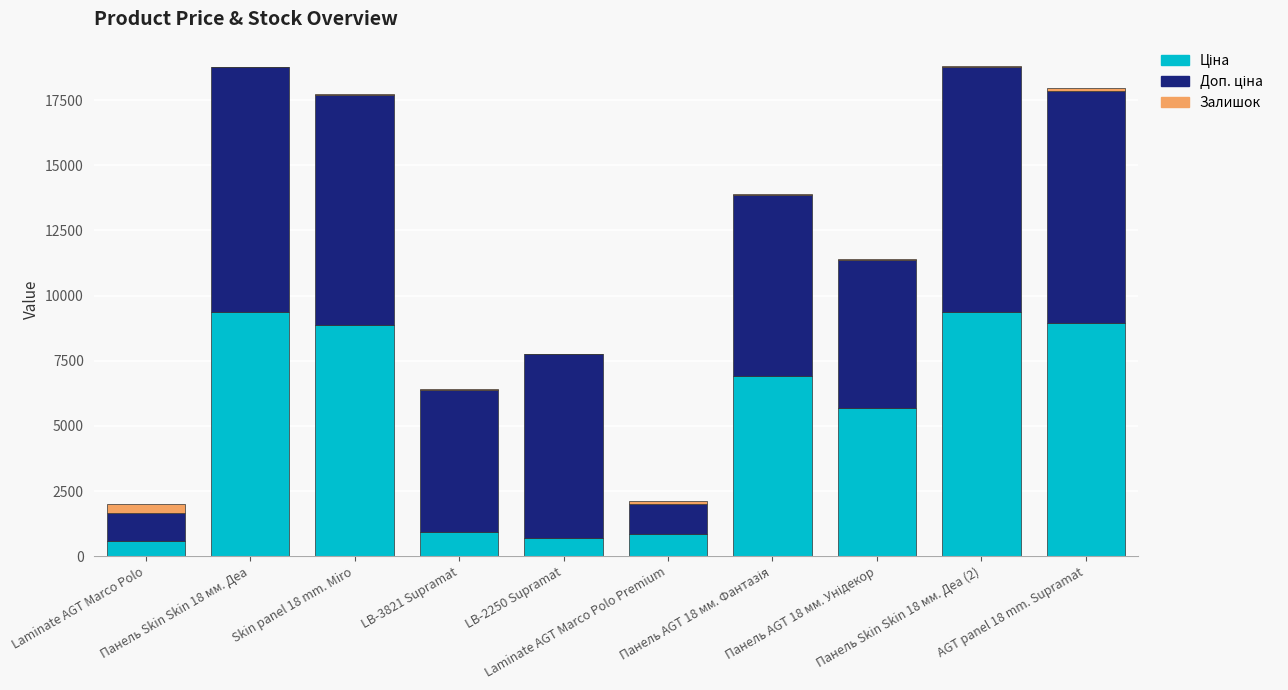

Rank the series by their maximum value, from lowest to highest.

Залишок, Ціна, Доп. ціна